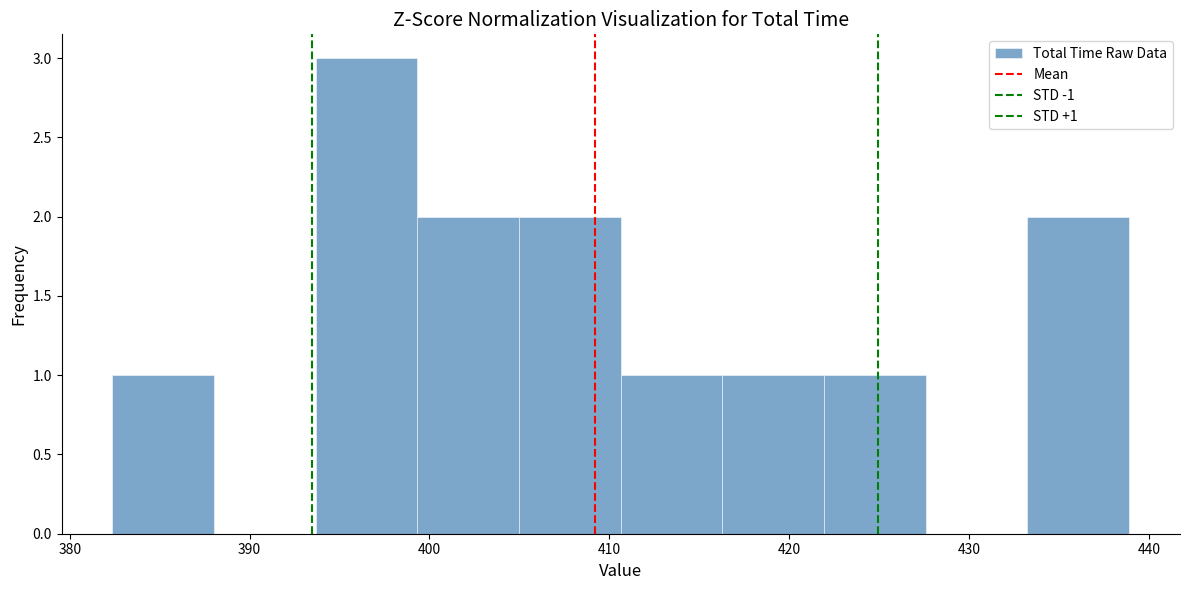

Which range on the x-axis has the tallest bar?

394 to 399